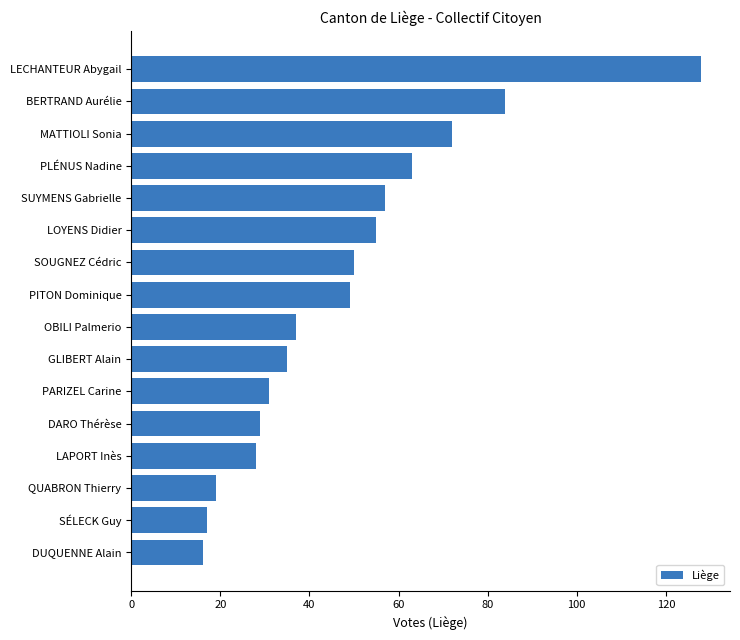

The chart shows a value of 28 at LAPORT Inès. True or false?

True